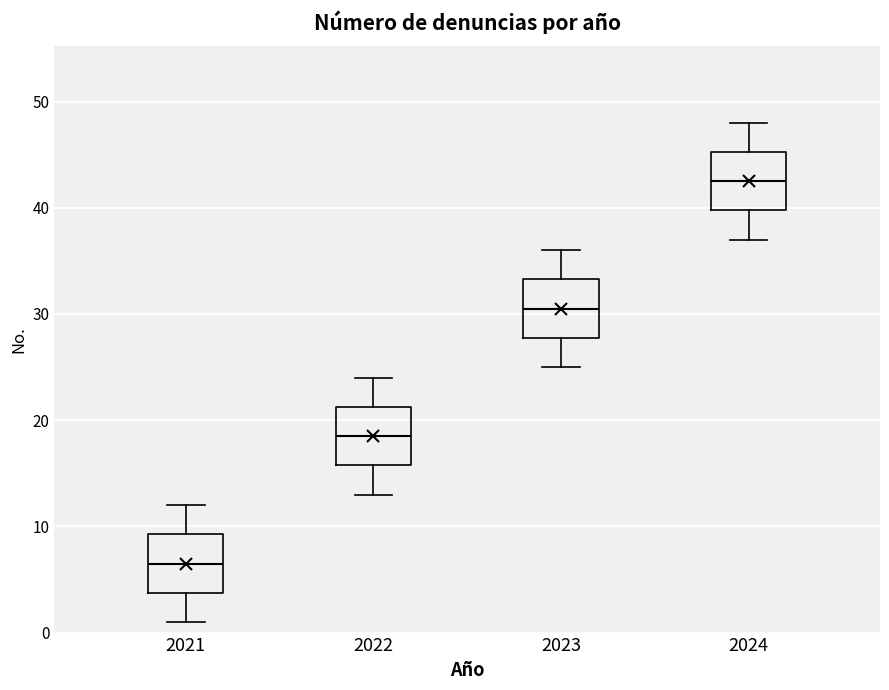

Reading left to right, read every box against the y-axis: the position of its median line, the range the box covers, and the ends of its whiskers. The values are not printed on the chart, so give them approximately, as read against the axis.

2021: median 7, box 4 to 9, whiskers 1 to 12
2022: median 19, box 16 to 21, whiskers 13 to 24
2023: median 31, box 28 to 33, whiskers 25 to 36
2024: median 43, box 40 to 45, whiskers 37 to 48